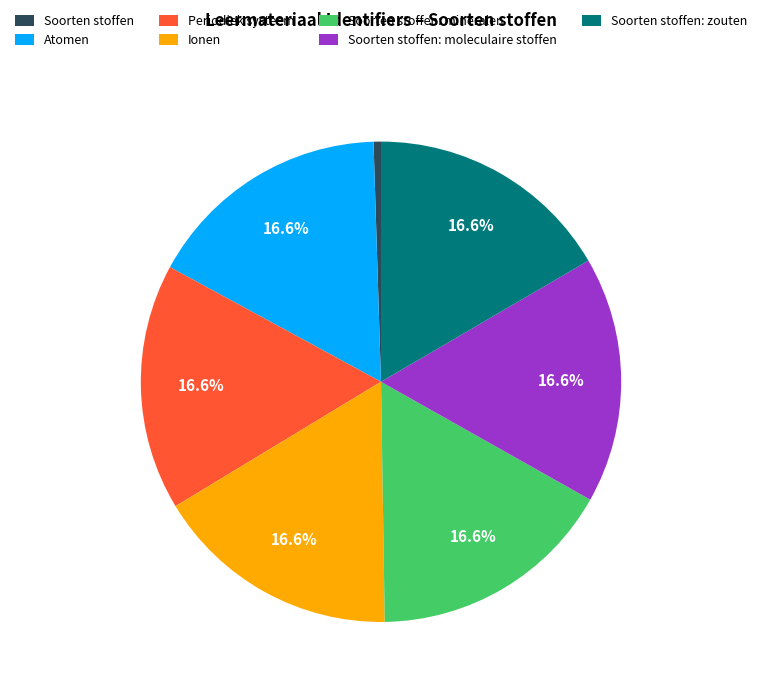

How many slices are in this pie chart?

7